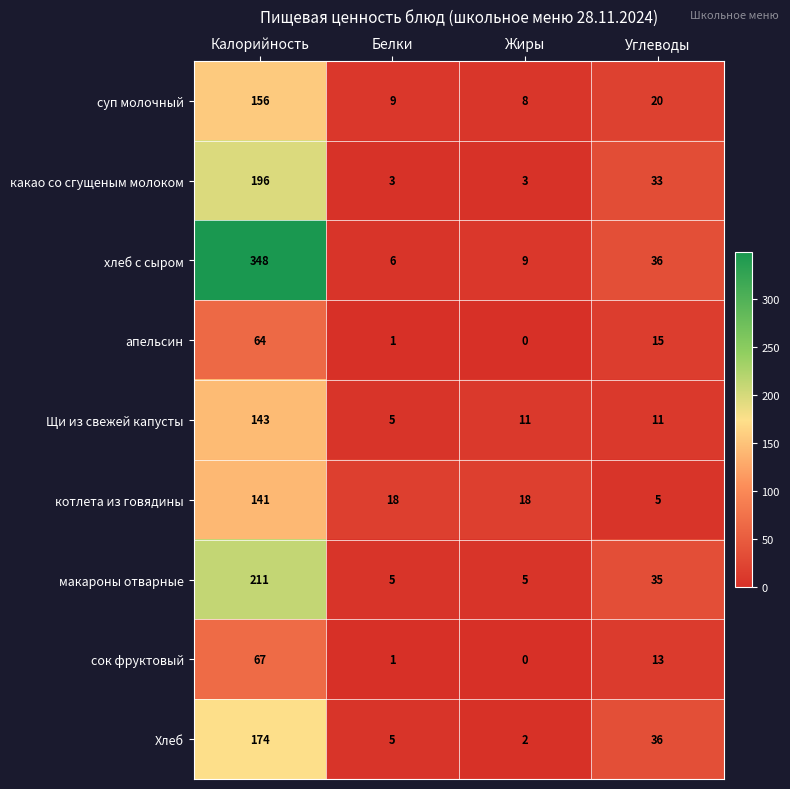

What is the total value across all series at Калорийность?

1500